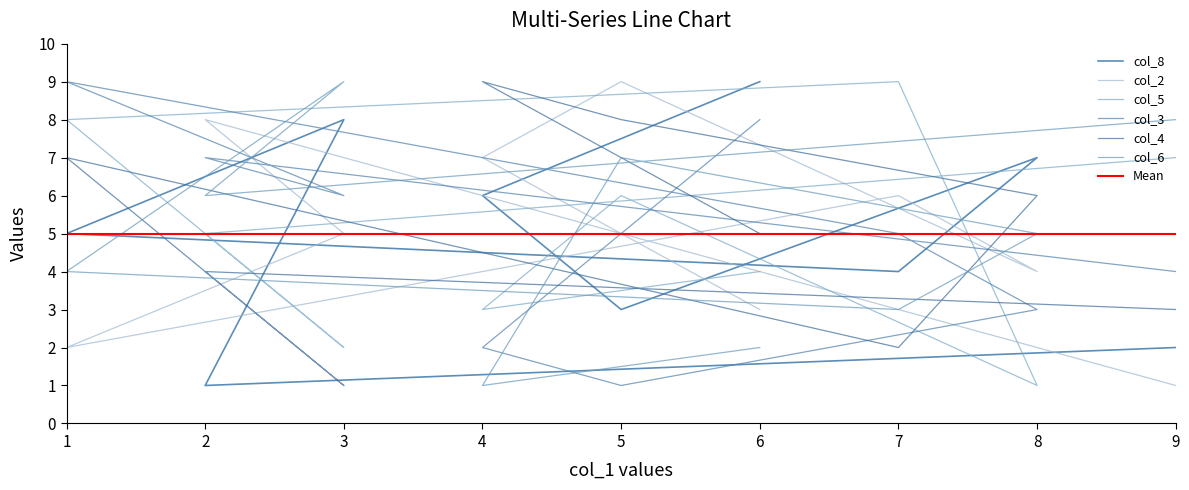

What is the label of the 2nd point from the left?

2